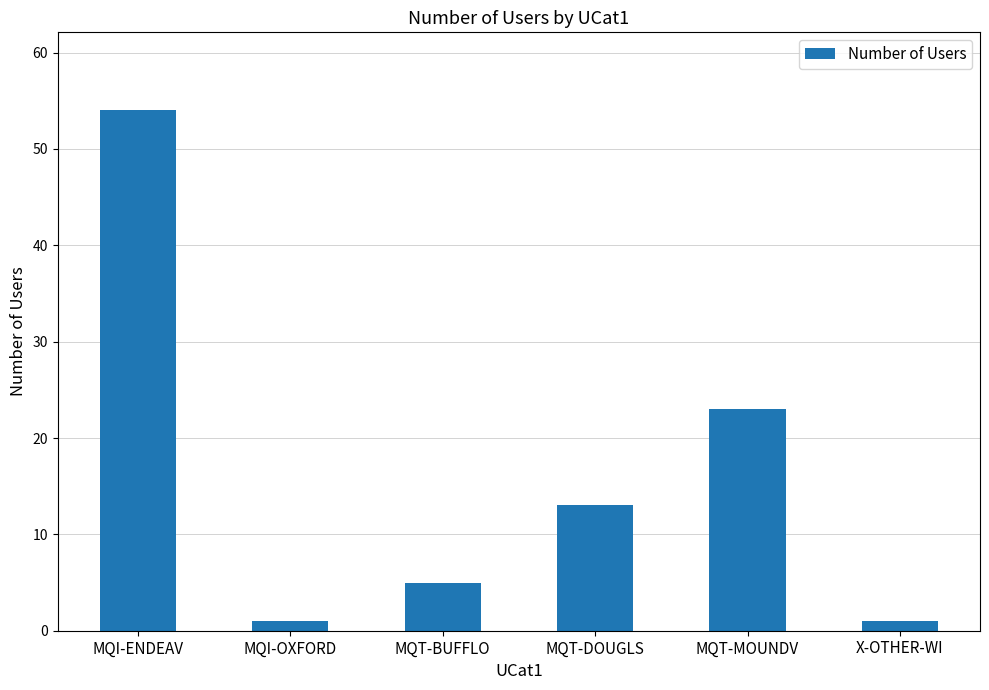

What is the sum of all values?

97